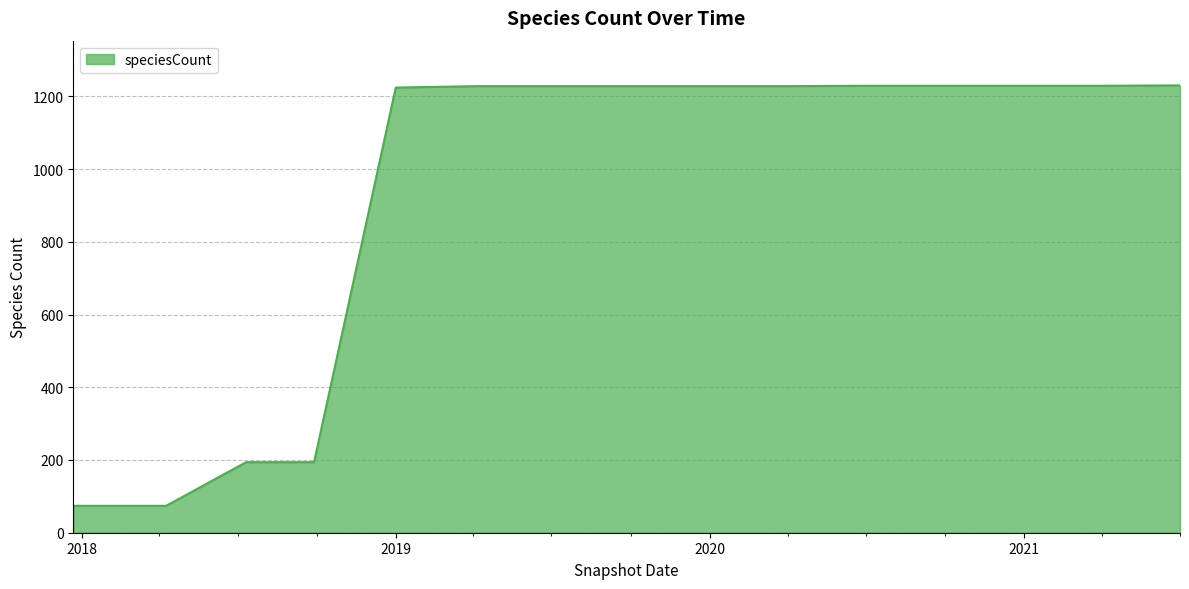

What is the greatest value displayed?

1230